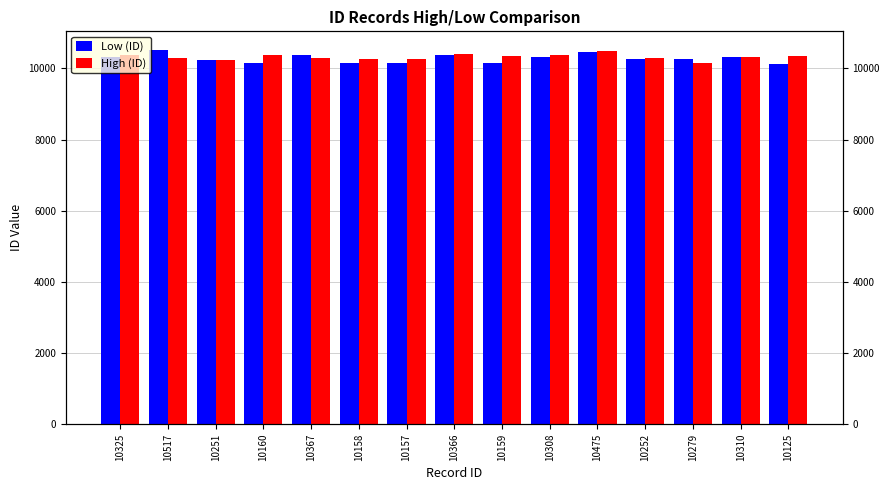

Rank the series by their average value, from highest to lowest.

High (ID), Low (ID)